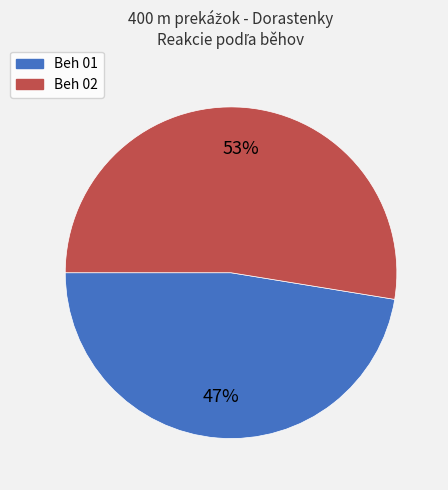

Count the number of slices in the pie.

2